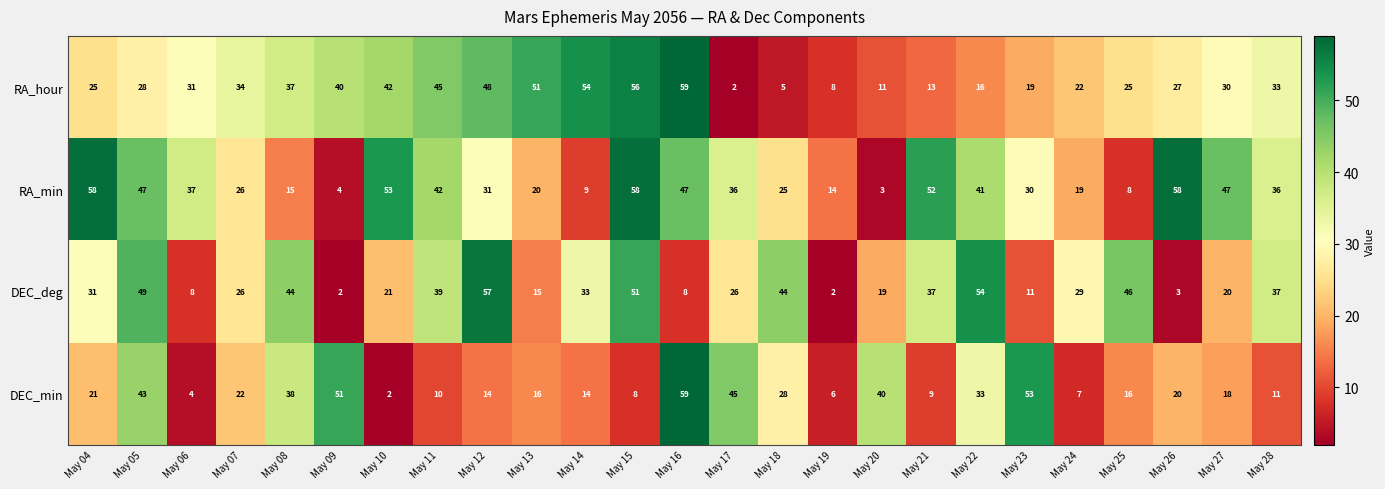

Read the DEC_min value at May 21, to the nearest 5.

10